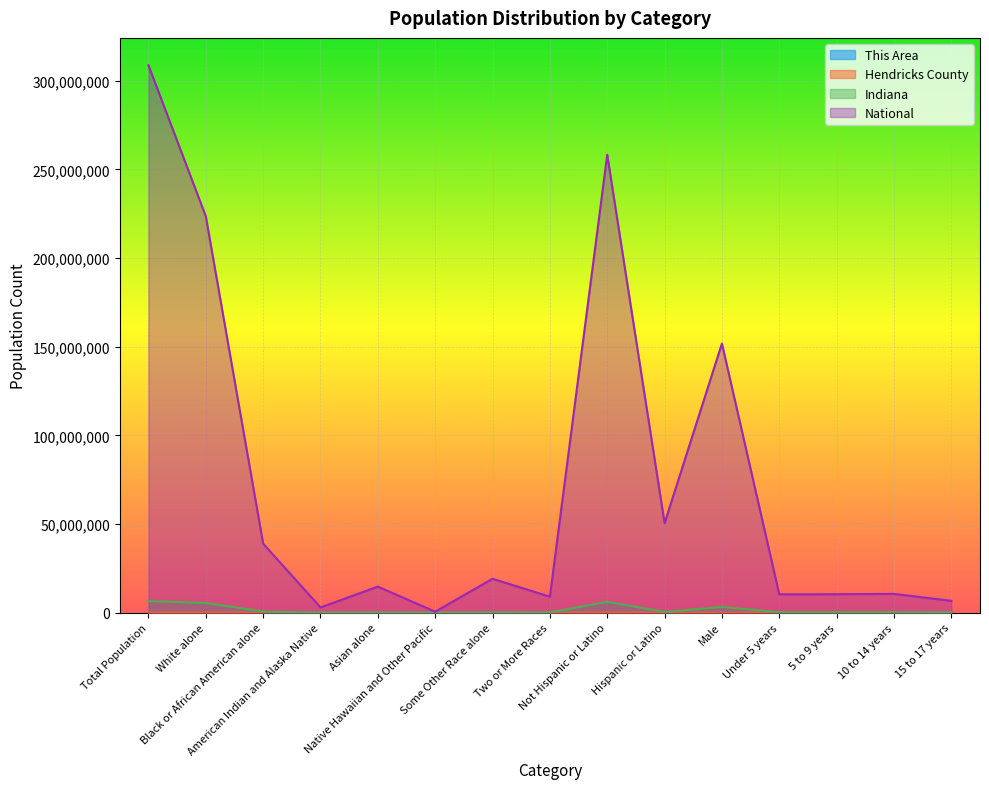

True or false: This Area has a value of 966 at Total Population.

False